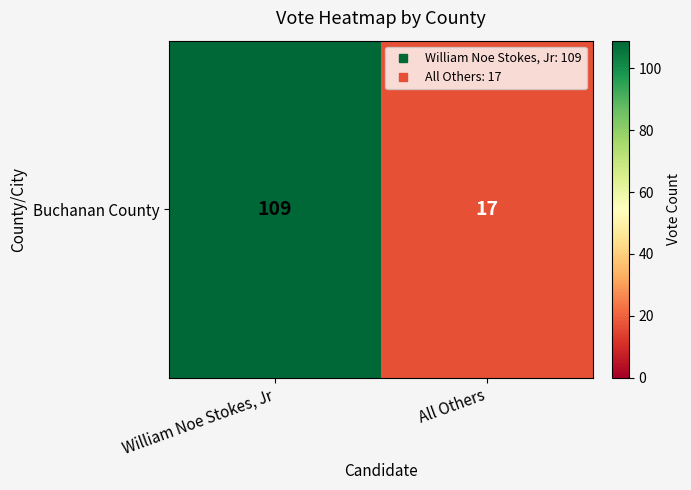

What value does the data have at William Noe Stokes, Jr, to the nearest 5?

110